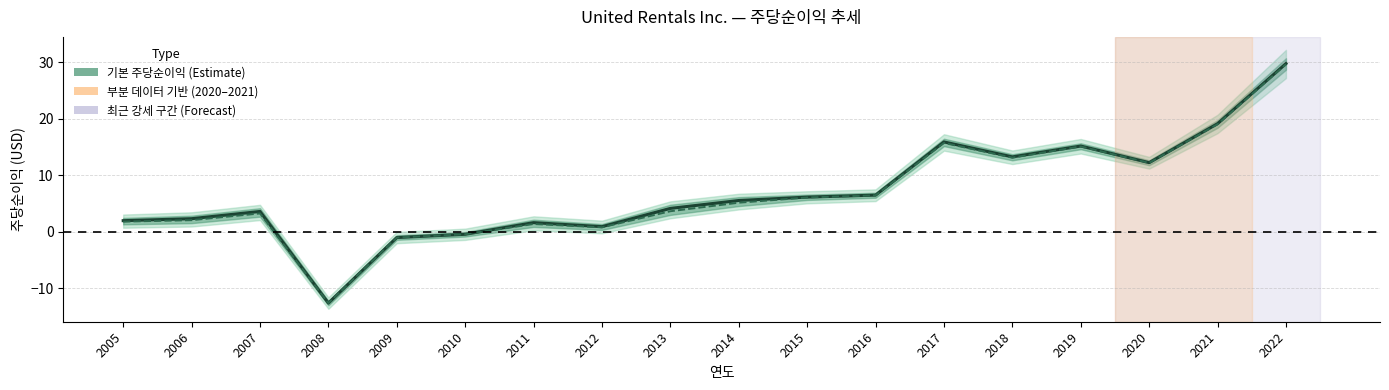

Where is the first local minimum for 희석된 주당순이익?

2008